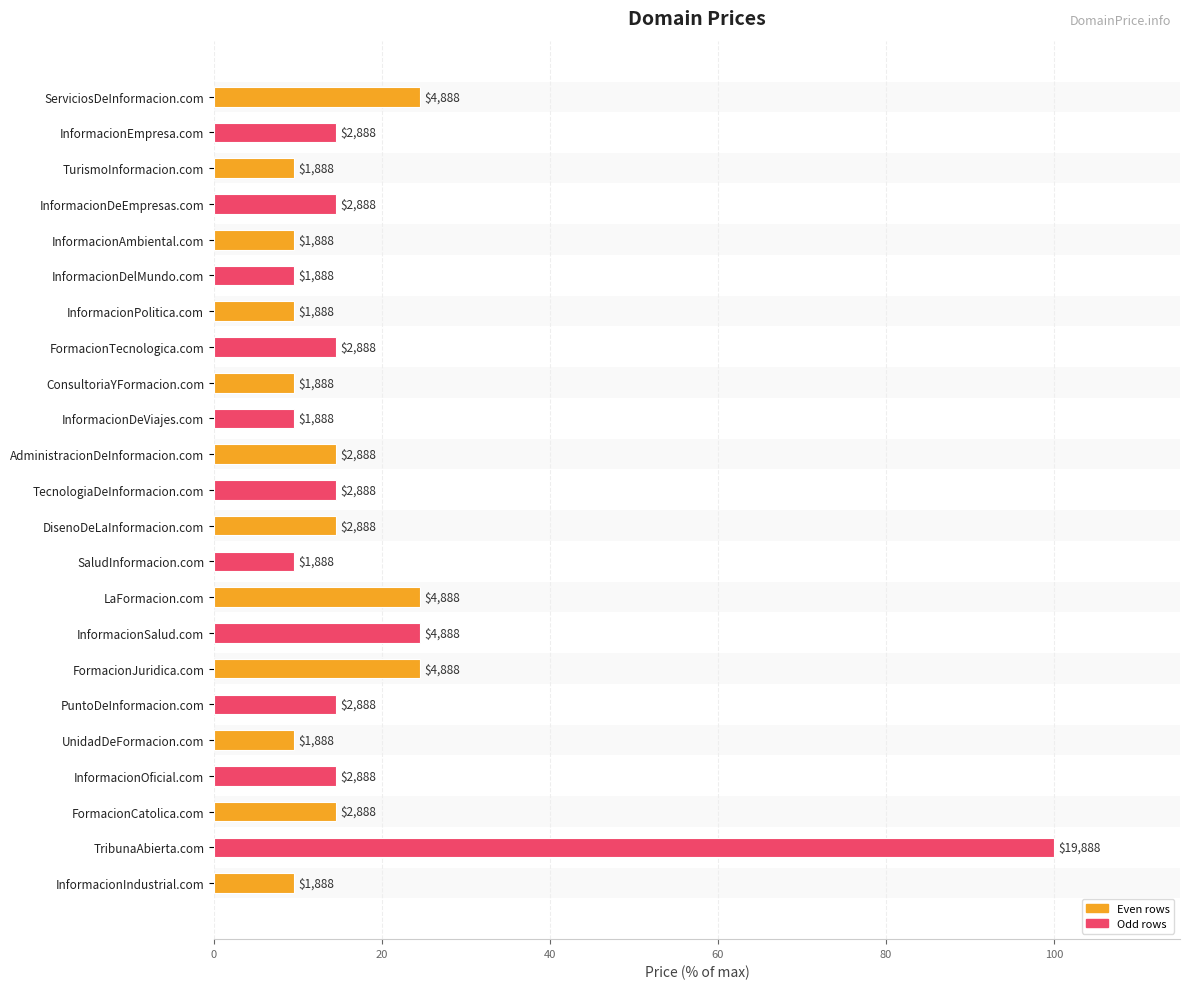

Does the chart contain stacked bars?

No